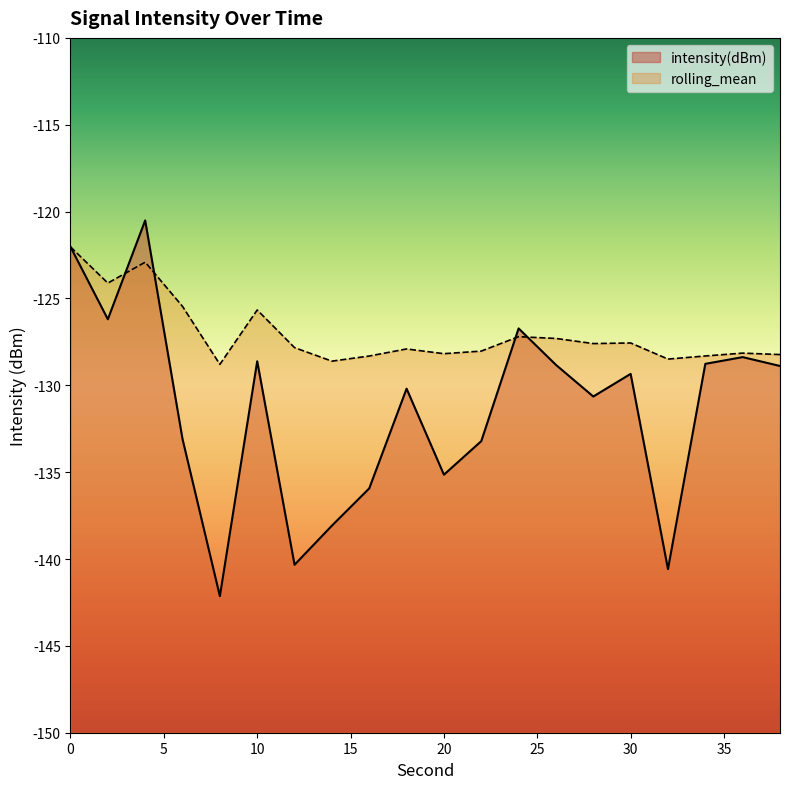

Is the value of intensity(dBm) at 10 greater than the value of rolling_mean at 34?

No